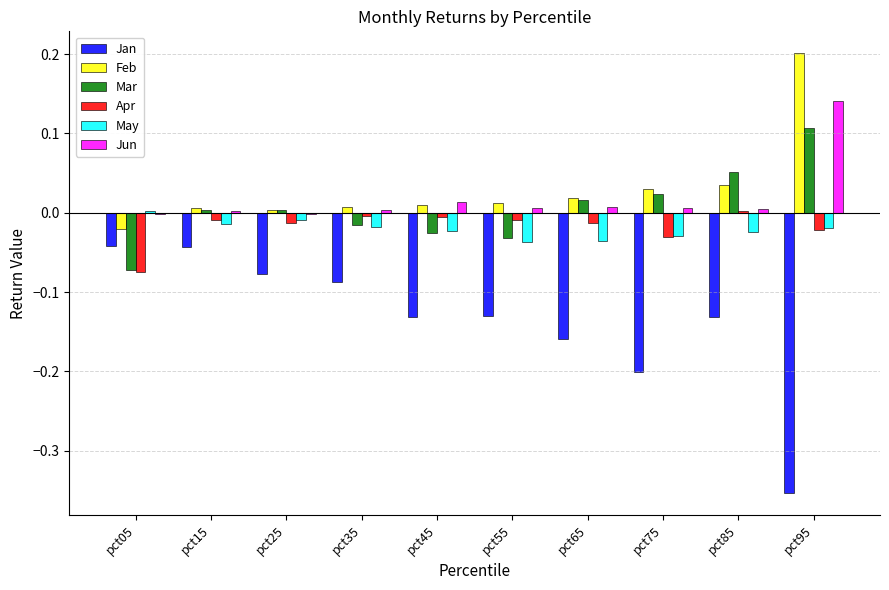

True or false: Feb has a value of 0.2 at pct95.

True